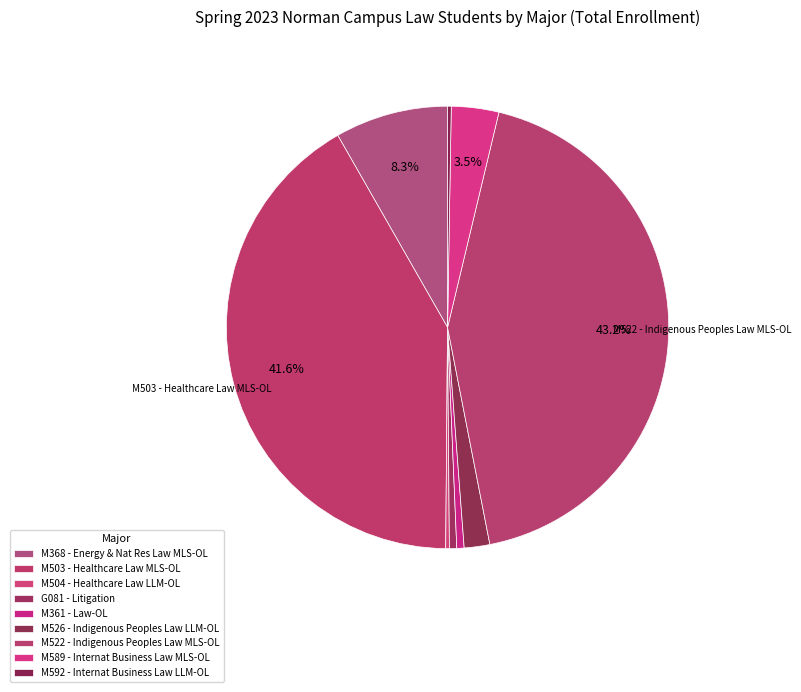

What percentage is the M503 - Healthcare Law MLS-OL slice, to the nearest percent?

42%